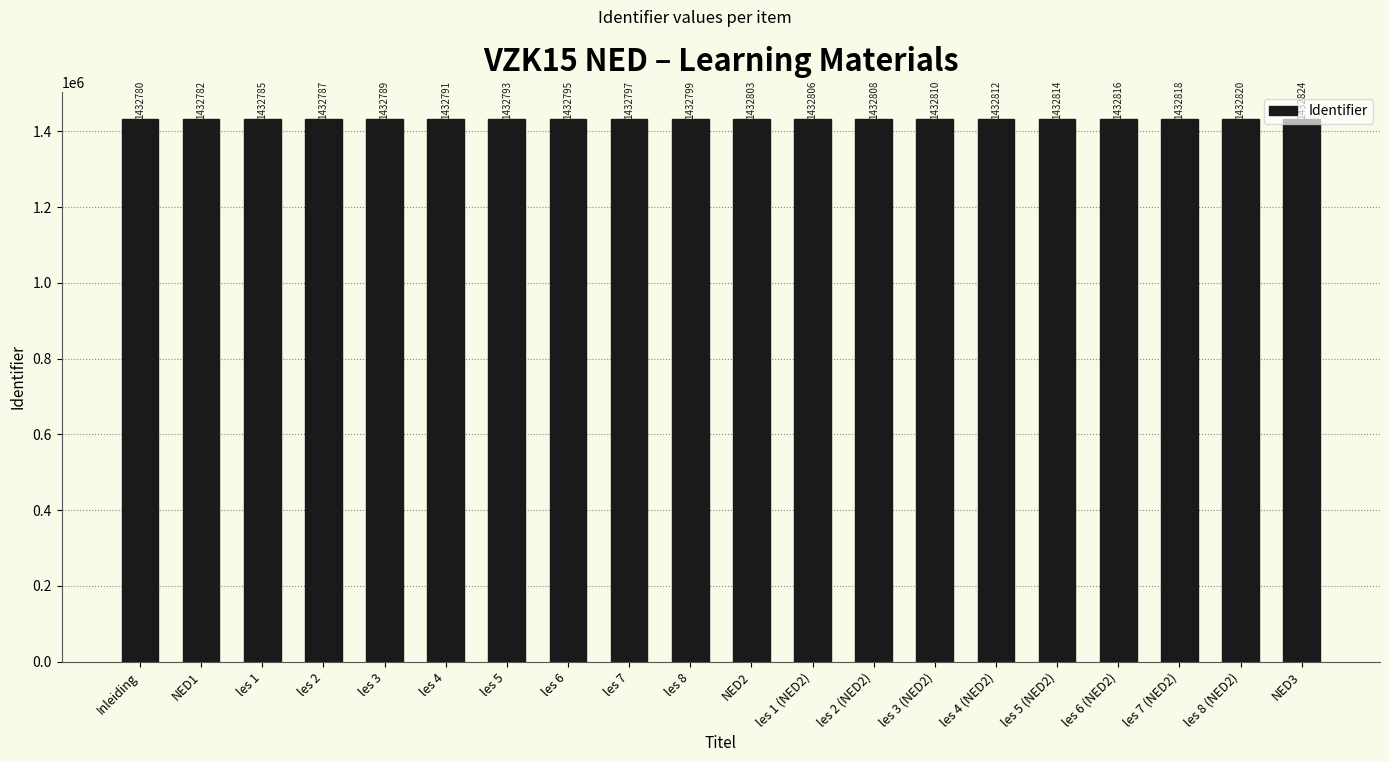

Reading left to right, extract all data points from this chart.

1432780	1432782	1432785	1432787	1432789	1432791	1432793	1432795	1432797	1432799	1432803	1432806	1432808	1432810	1432812	1432814	1432816	1432818	1432820	1432824